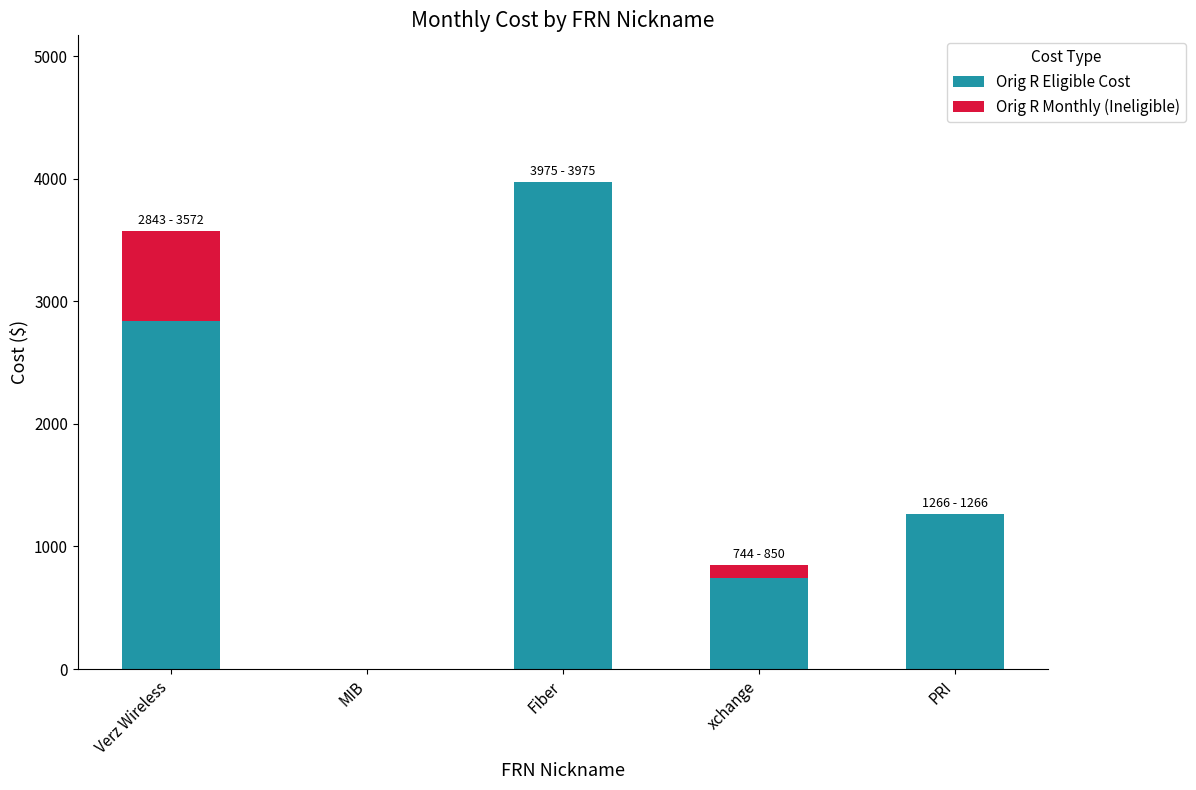

At which category is the sum across all series the highest?

Fiber